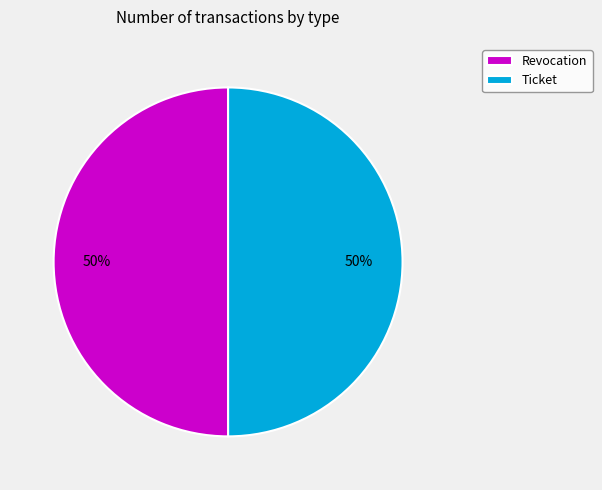

Approximately how many times larger is the value at Ticket compared to Revocation?

1.0